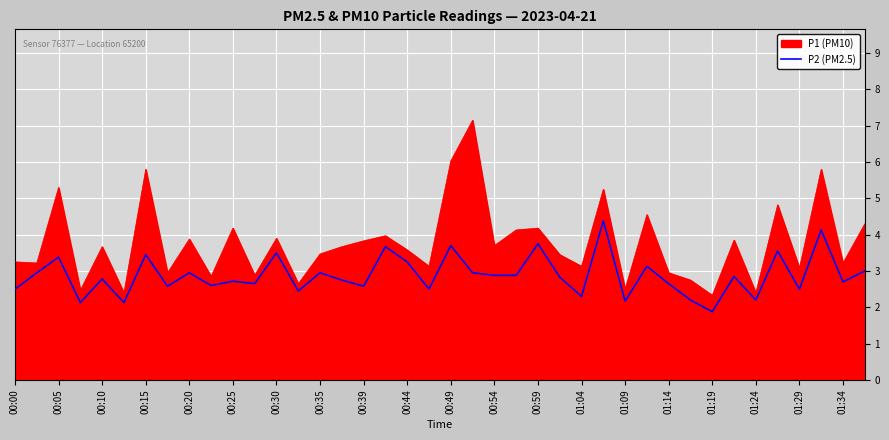

Rank the series by their average value, from lowest to highest.

P2 (PM2.5), P1 (PM10)